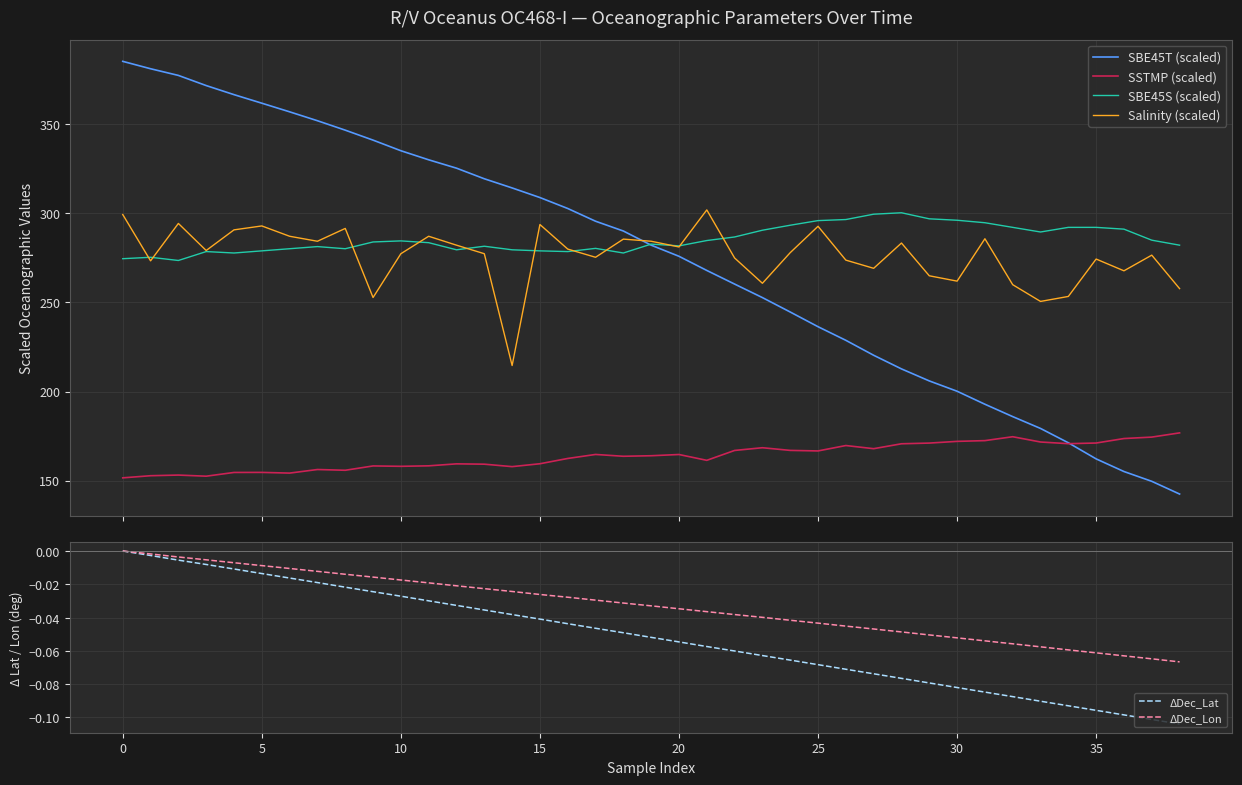

True or false: SSTMP (scaled) and Salinity (scaled) cross at least once.

False